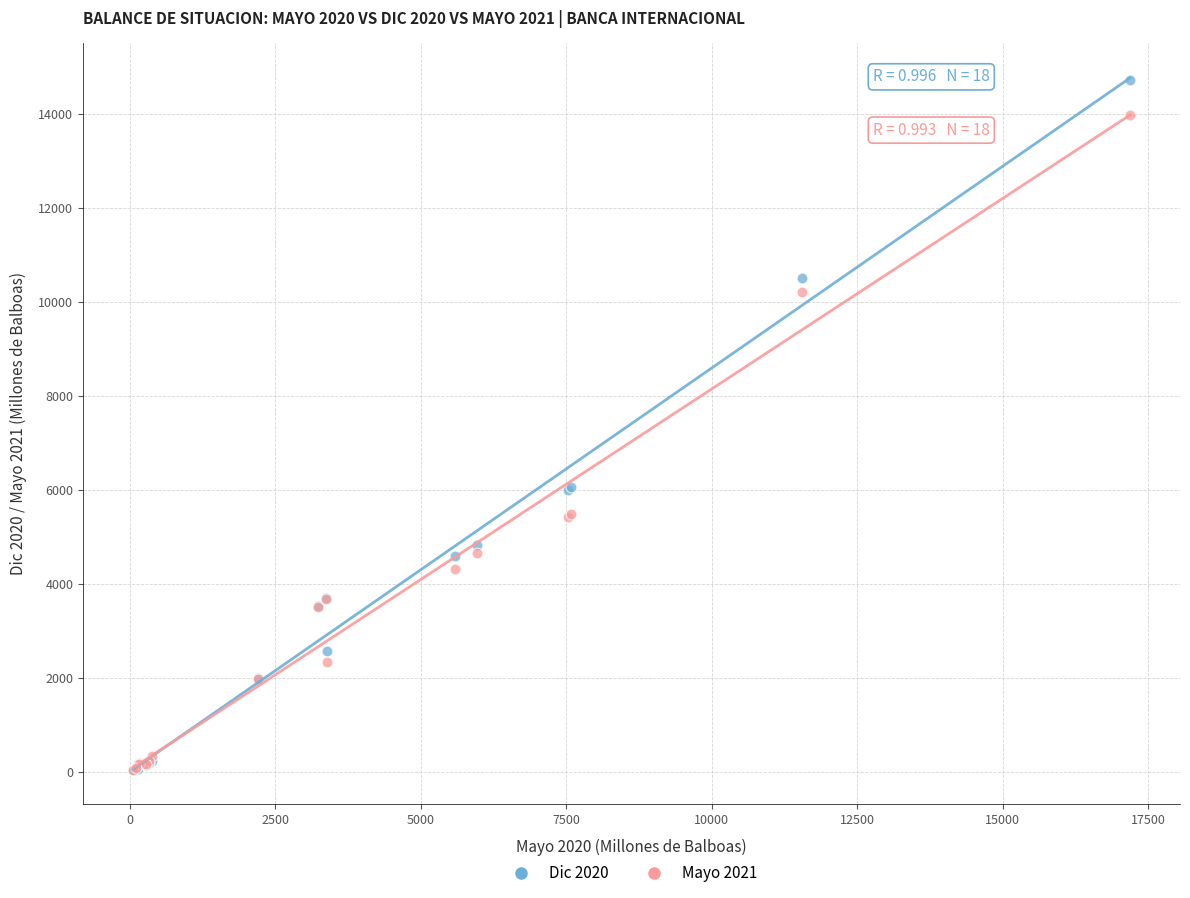

Which series has the largest Y range (max minus min)?

Dic 2020